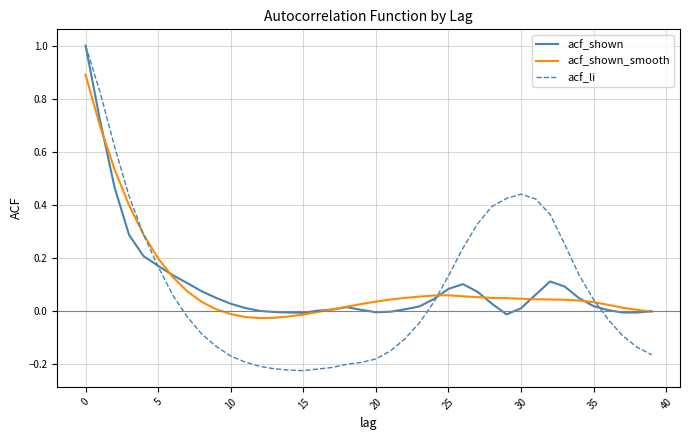

What is the maximum value for acf_shown?

1.0